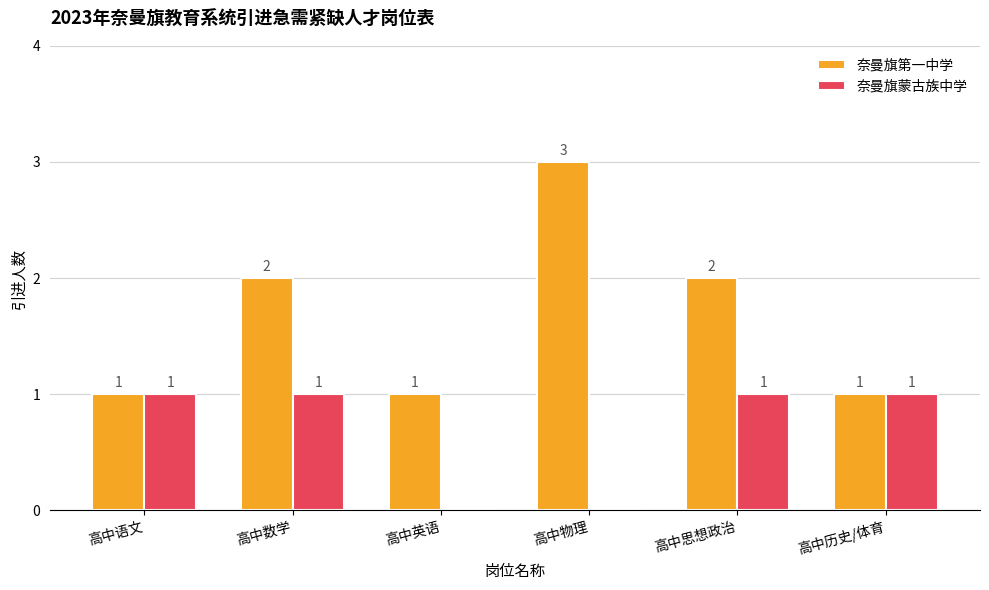

What is the sum of all 奈曼旗蒙古族中学 values?

4